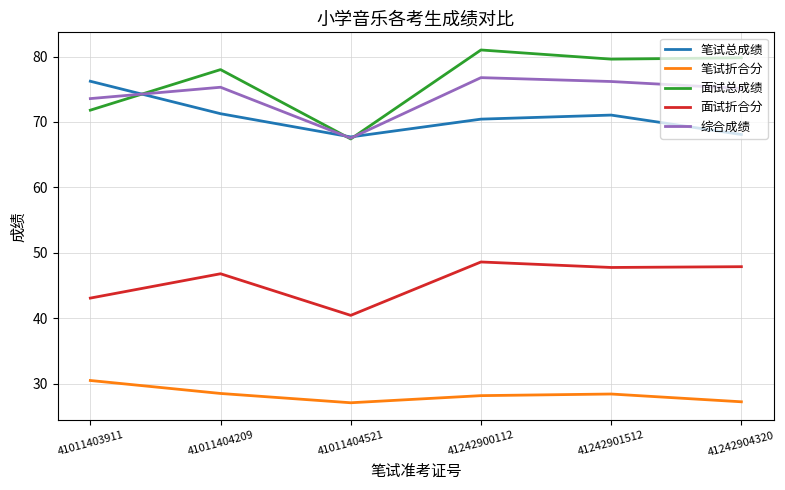

What is the spread (max minus min) of values at 41011404209?

49.5